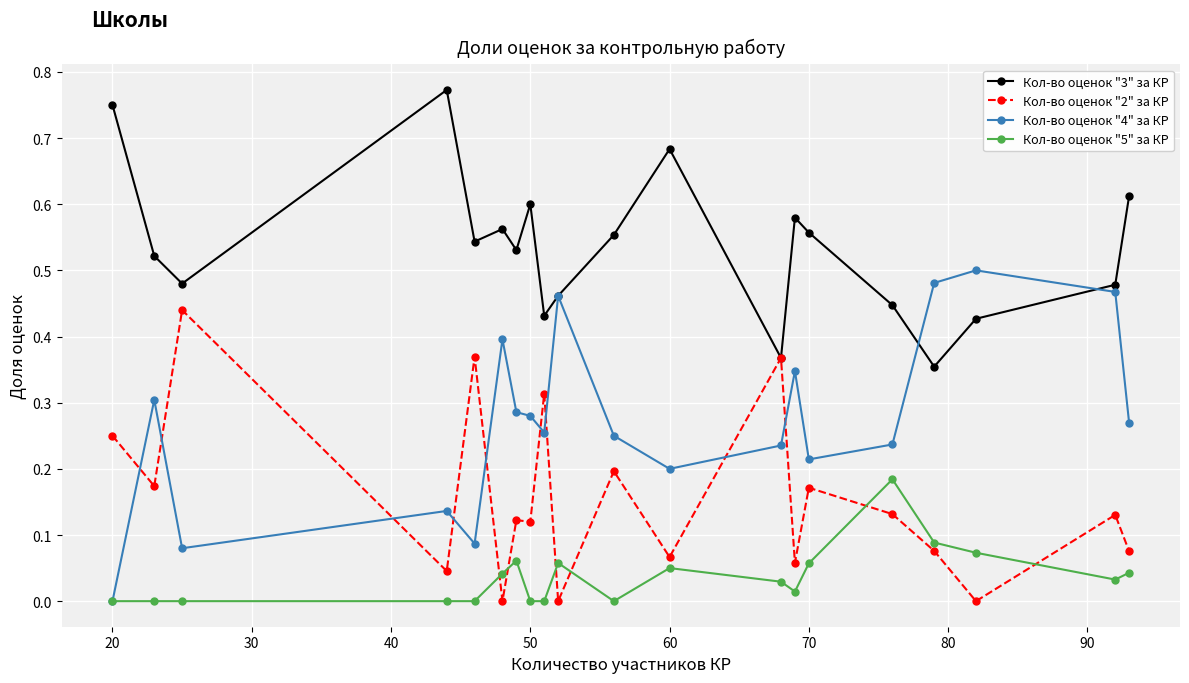

After their last crossing, which series has the higher values: Кол-во оценок "2" за КР or Кол-во оценок "5" за КР?

Кол-во оценок "2" за КР